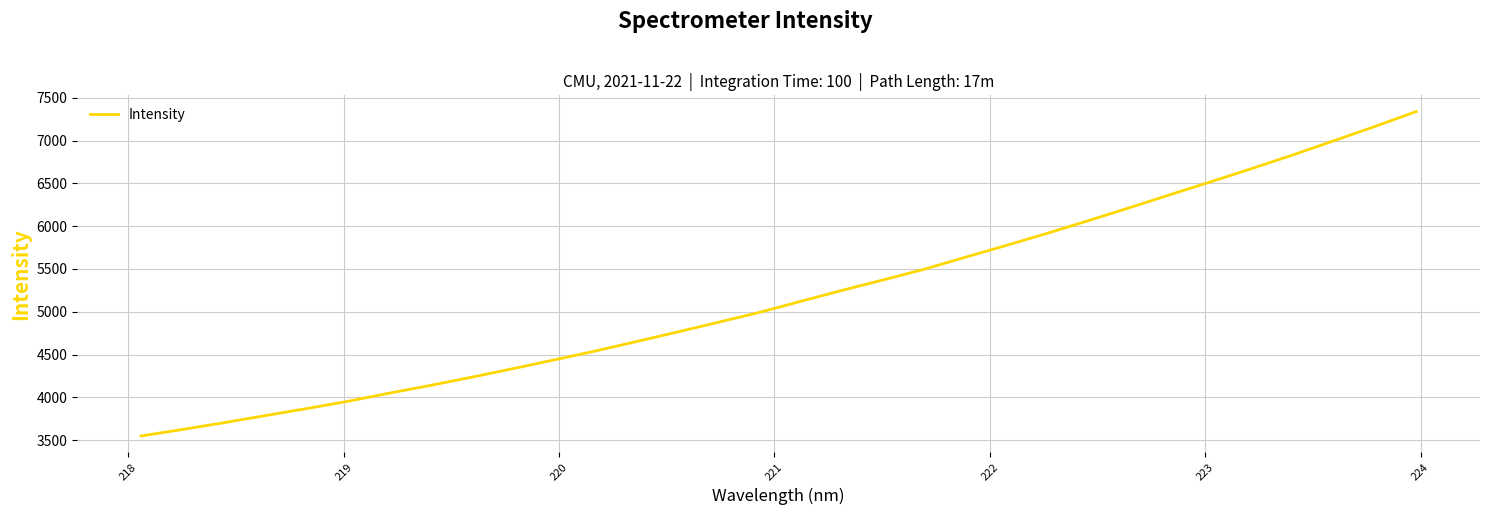

What is the greatest value displayed?

7338.8